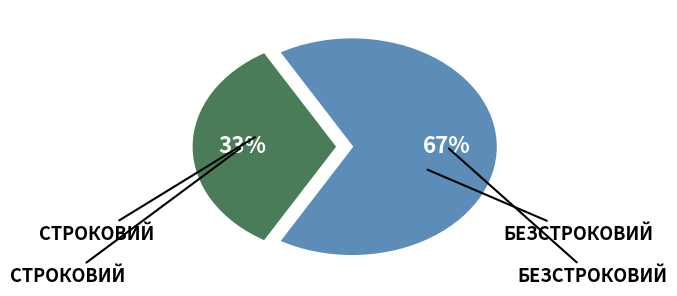

To the nearest percent, what is the average slice percentage?

50%